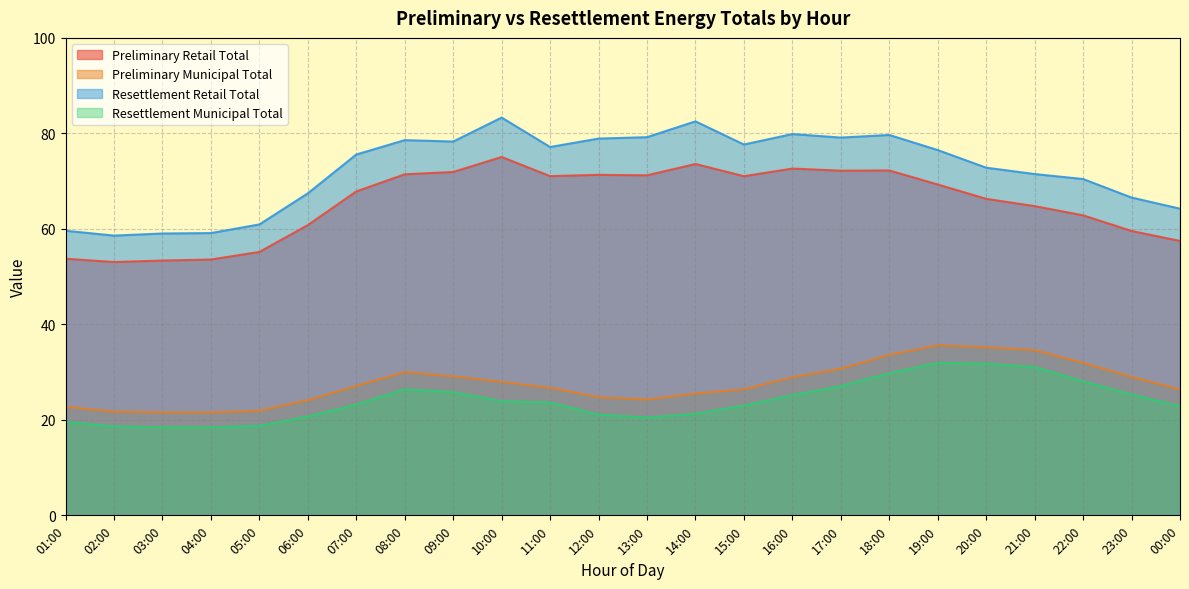

What are all the series names shown in the legend?

Preliminary Retail Total, Preliminary Municipal Total, Resettlement Retail Total, Resettlement Municipal Total